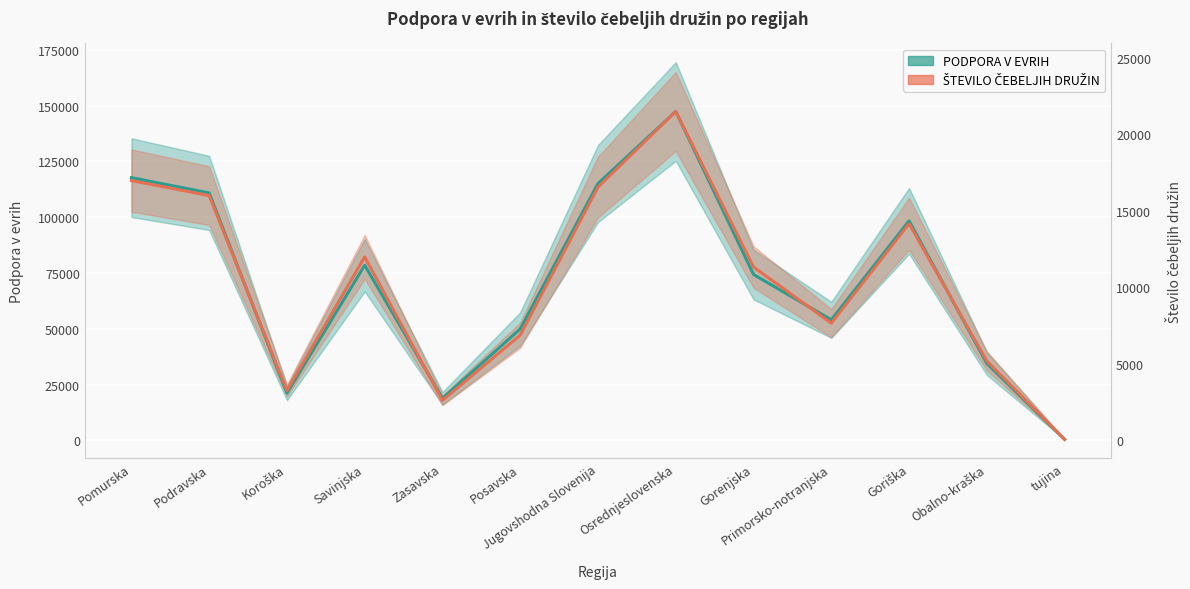

Where do ŠTEVILO ČEBELJIH DRUŽIN (scaled) and PODPORA V EVRIH first cross each other?

Podravska and Koroška